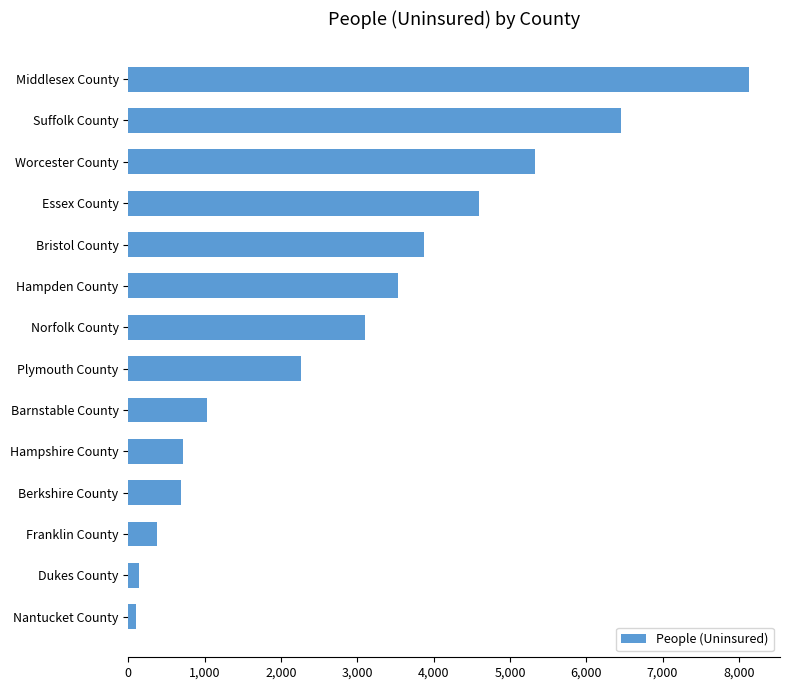

What is the difference between the maximum and minimum values?

8034